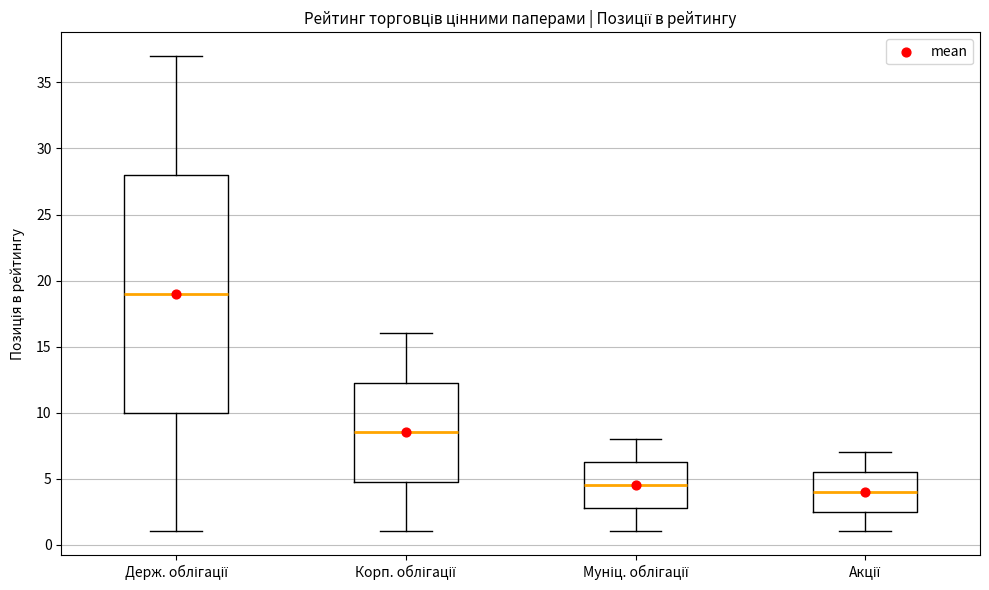

Reading left to right, transcribe this box plot: for each box, give where its median line is, the range the box spans, and where its two whiskers end, as read against the y-axis. The values are not printed on the chart, so give them approximately, as read against the axis.

Держ. облігації: median 19.0, box 10.0 to 28.0, whiskers 1.0 to 37.0
Корп. облігації: median 8.5, box 5.0 to 12.5, whiskers 1.0 to 16.0
Муніц. облігації: median 4.5, box 3.0 to 6.5, whiskers 1.0 to 8.0
Акції: median 4.0, box 2.5 to 5.5, whiskers 1.0 to 7.0